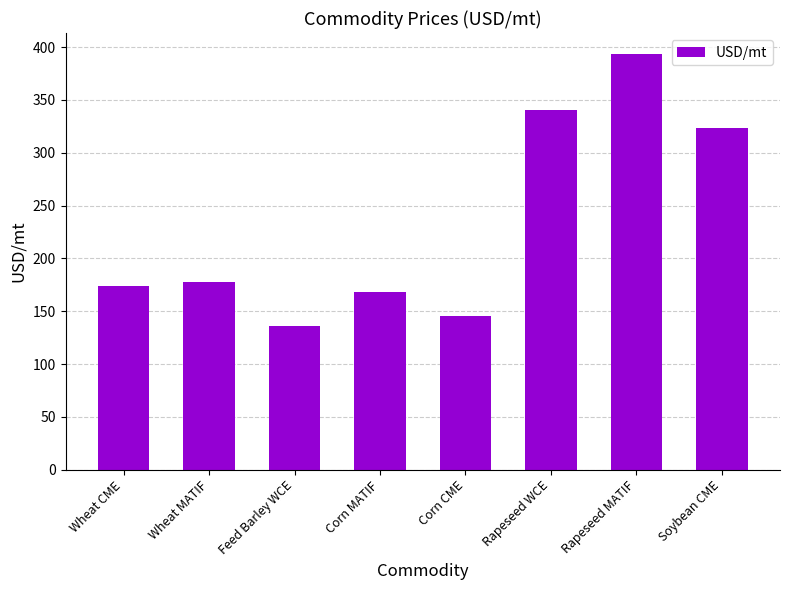

The value at Wheat CME is 60.5. True or false?

False